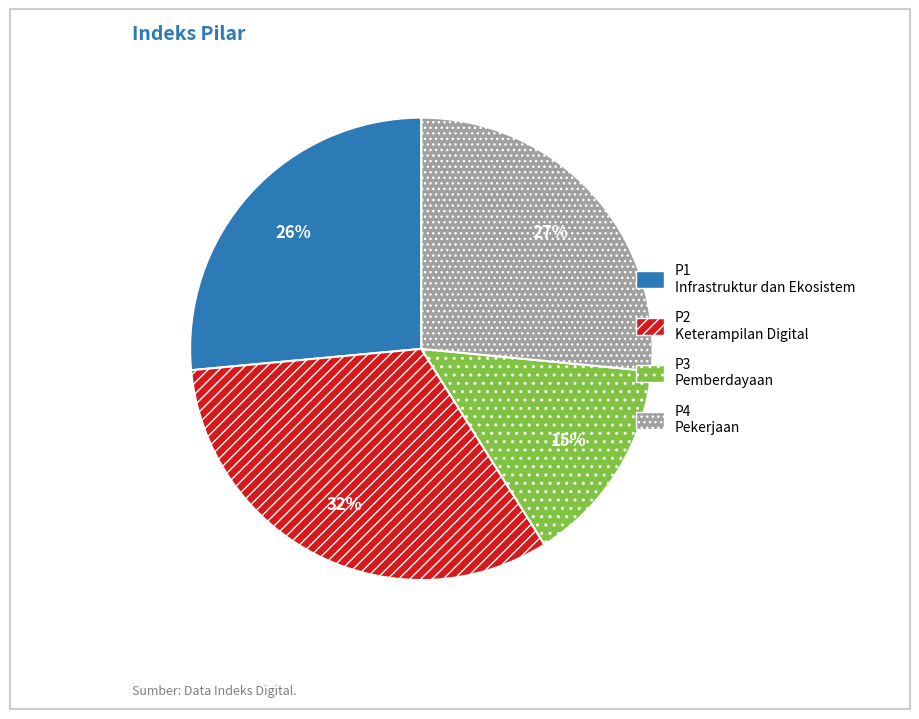

How many slices are in this pie chart?

4